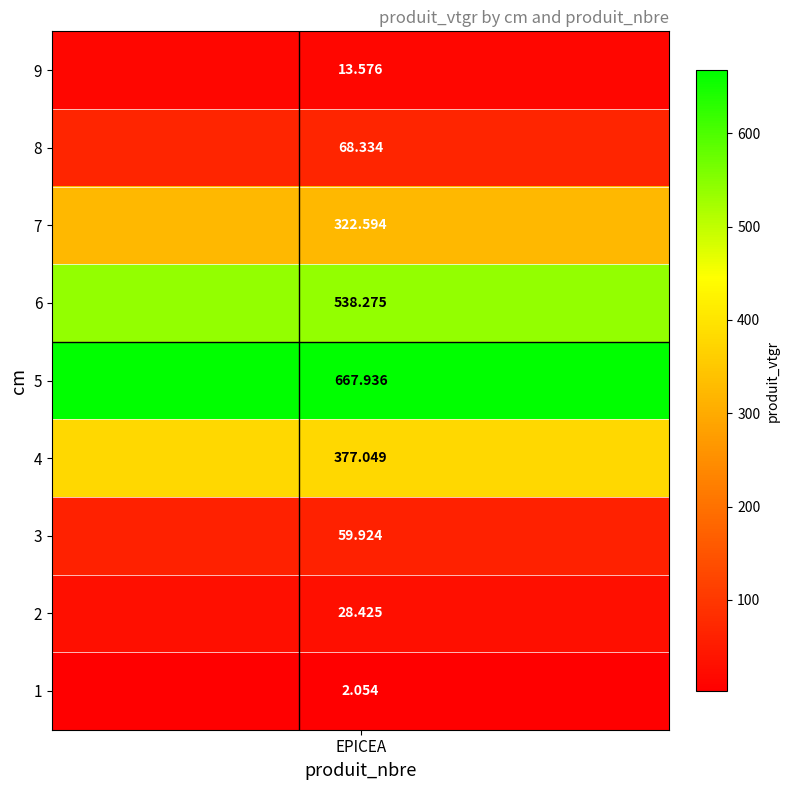

Reading left to right, transcribe all the data shown in this chart.

cm_1=2.1	cm_2=28.4	cm_3=59.9	cm_4=377.0	cm_5=667.9	cm_6=538.3	cm_7=322.6	cm_8=68.3	cm_9=13.6